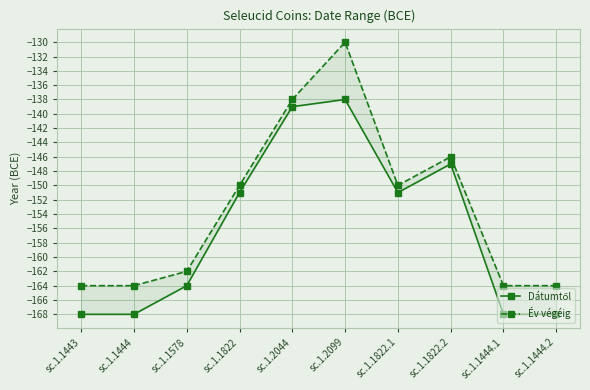

Rank the series by their average value, from lowest to highest.

Dátumtől, Év végéig